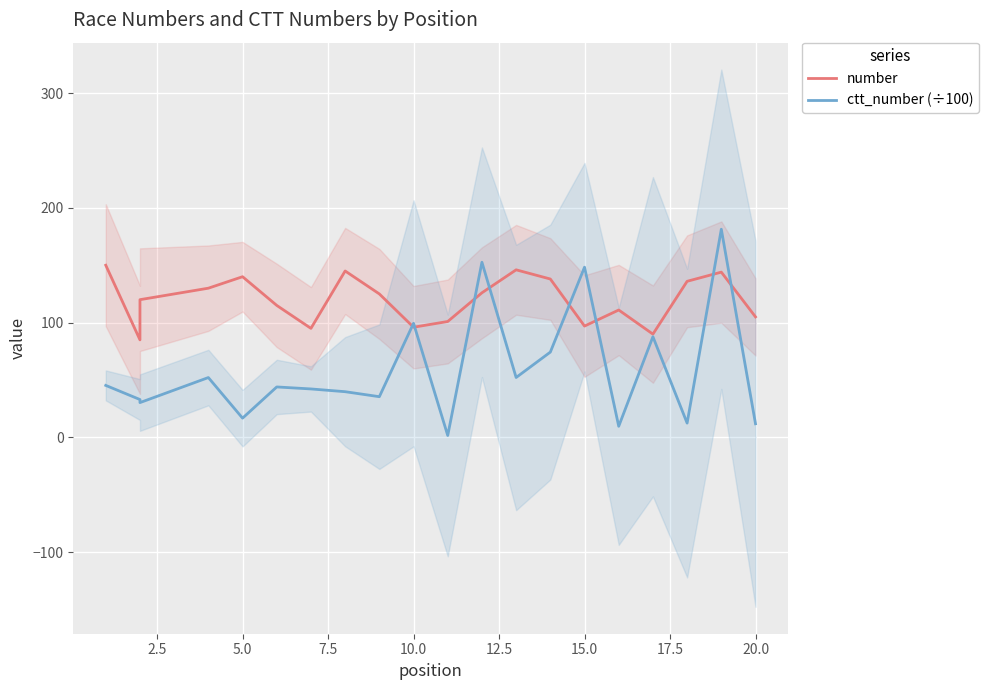

What is the value of the ctt_number (÷100) point at the 9th from the left?

35.5